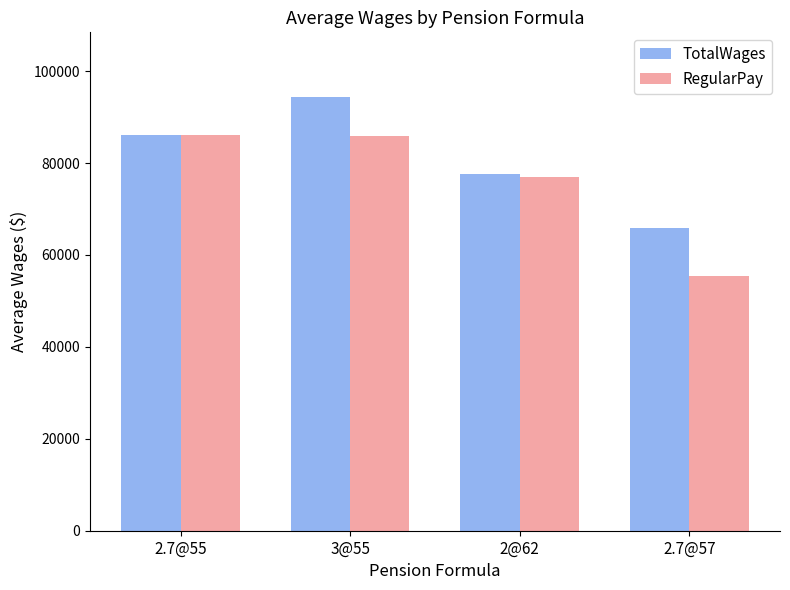

Which category has the lowest value across all series?

2.7@57